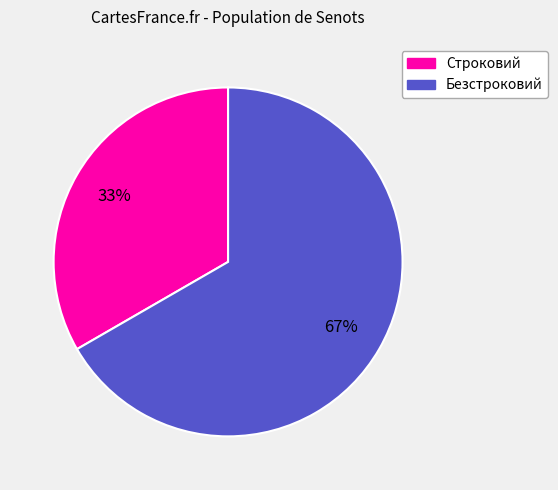

Do Строковий and Безстроковий together represent more than half of the pie?

Yes